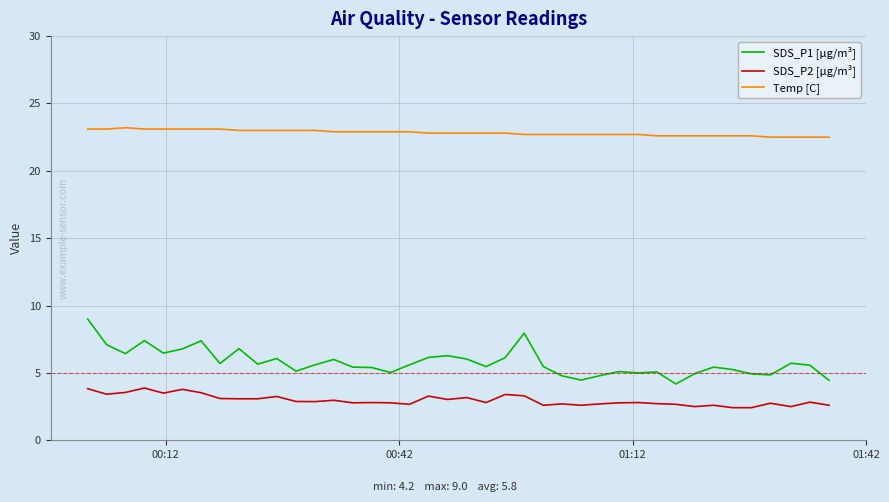

True or false: SDS_P2 [µg/m³] and Temp [C] intersect in this chart.

False